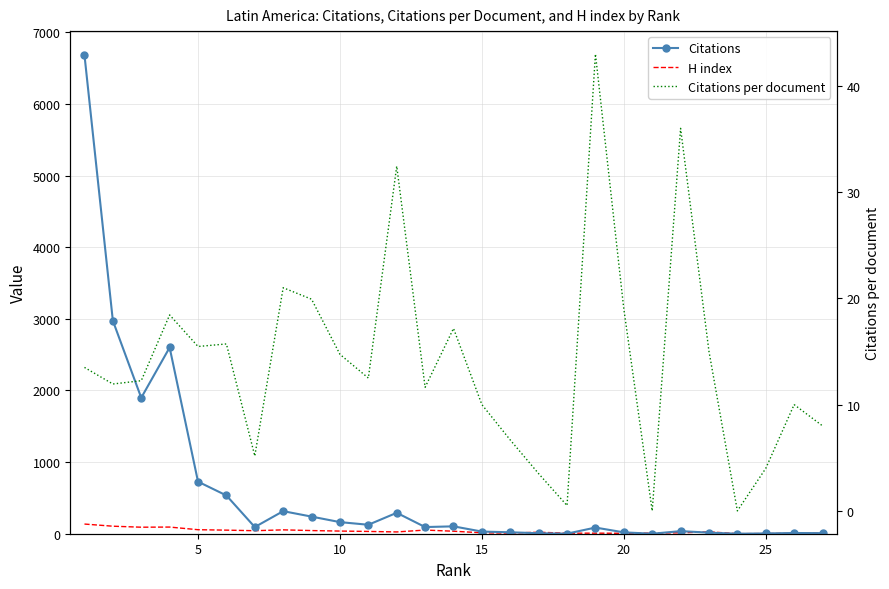

What are all the series names shown in the legend?

Citations, H index, Citations per document